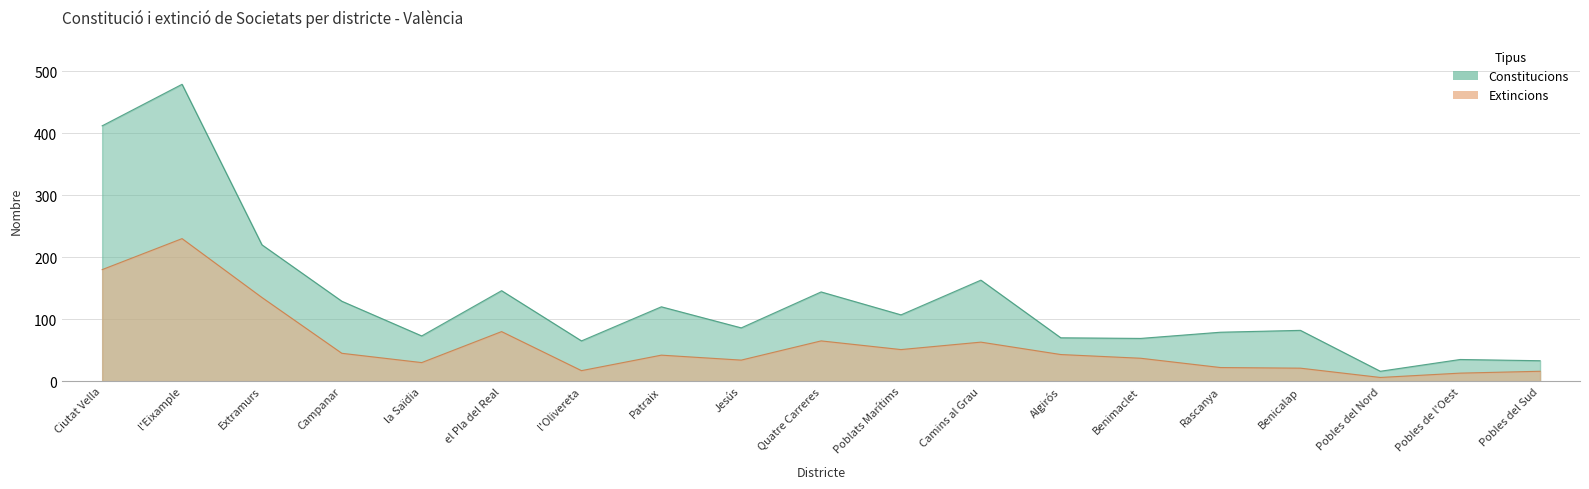

True or false: Extincions and Constitucions cross at least once.

False